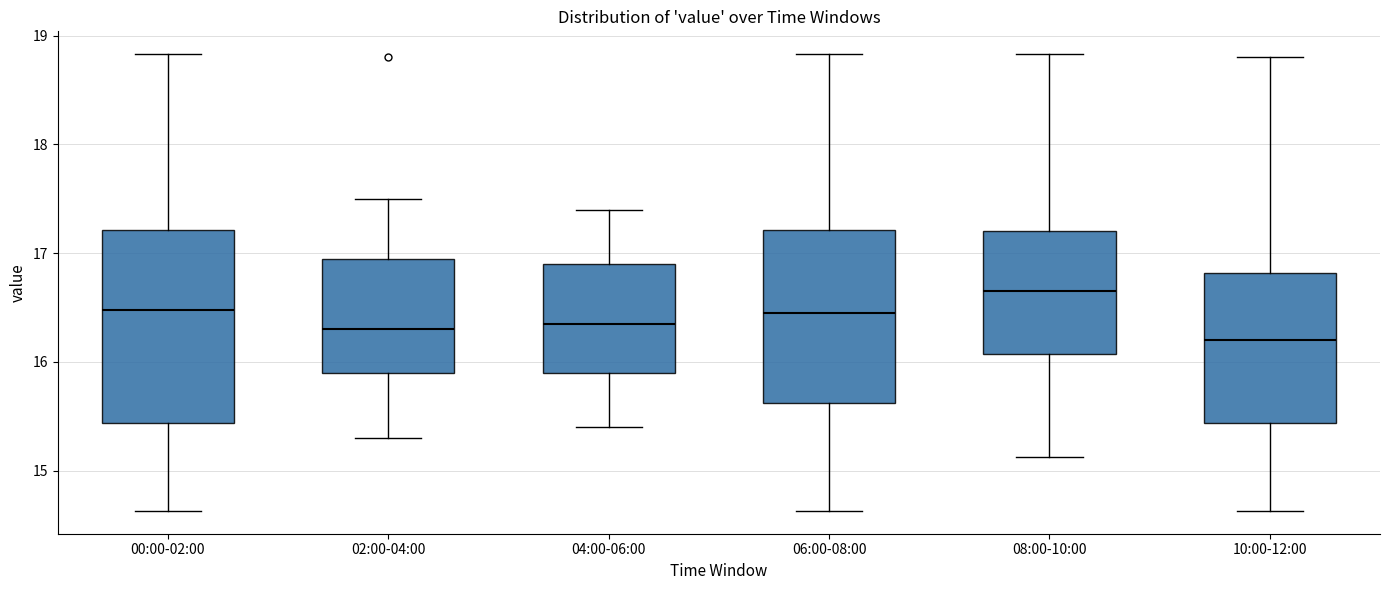

Where is the upper edge of the box for 10:00-12:00 on the y-axis? The values are not printed on the chart, so give them approximately, as read against the axis.

16.8